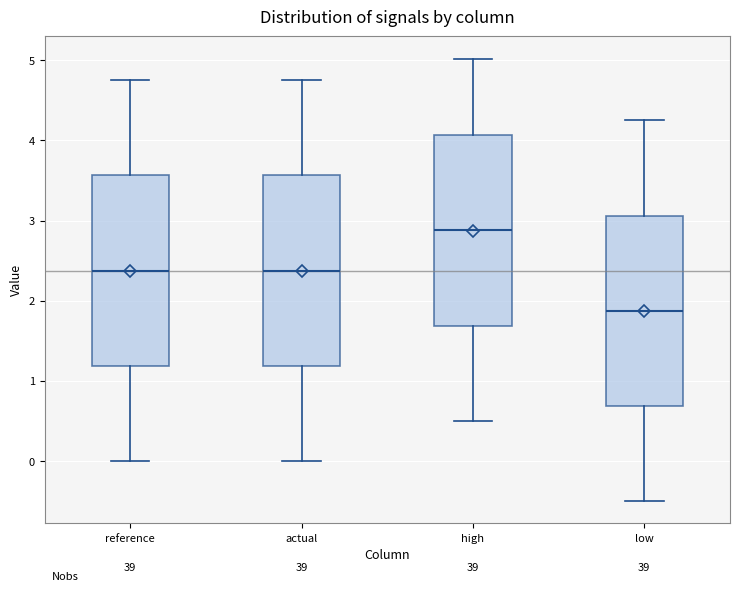

Where does the lower whisker of the box for low end on the y-axis? The values are not printed on the chart, so give them approximately, as read against the axis.

-0.5